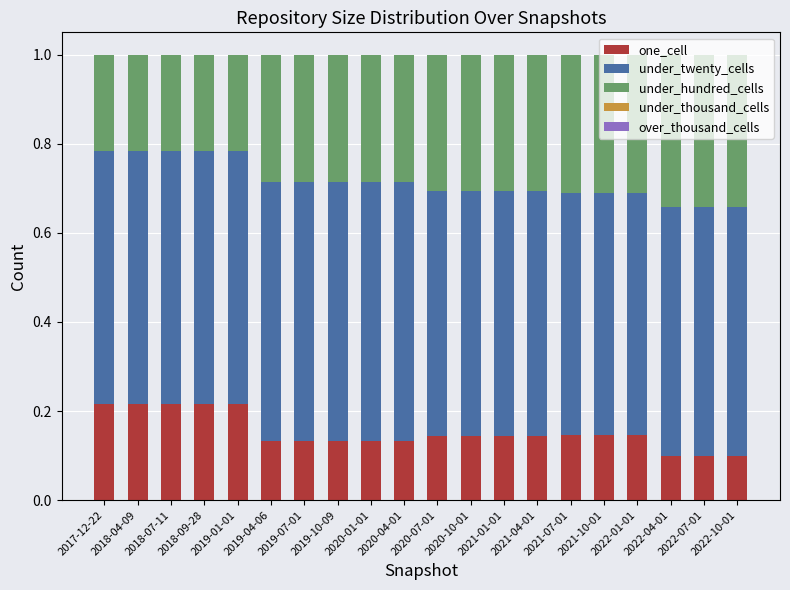

The value of one_cell at 2021-10-01 is 0.2. True or false?

False